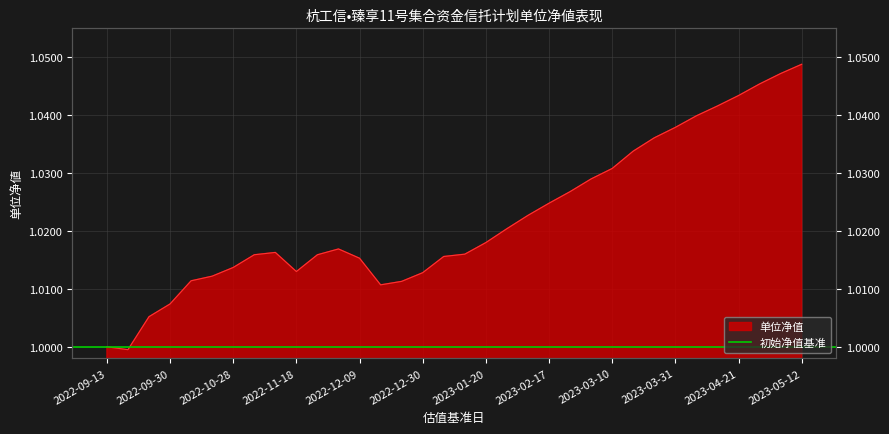

True or false: the data shows 0.6 at 2022-11-04.

False